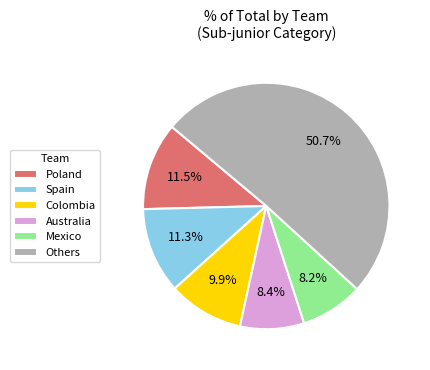

What is the largest slice in the pie chart?

Others